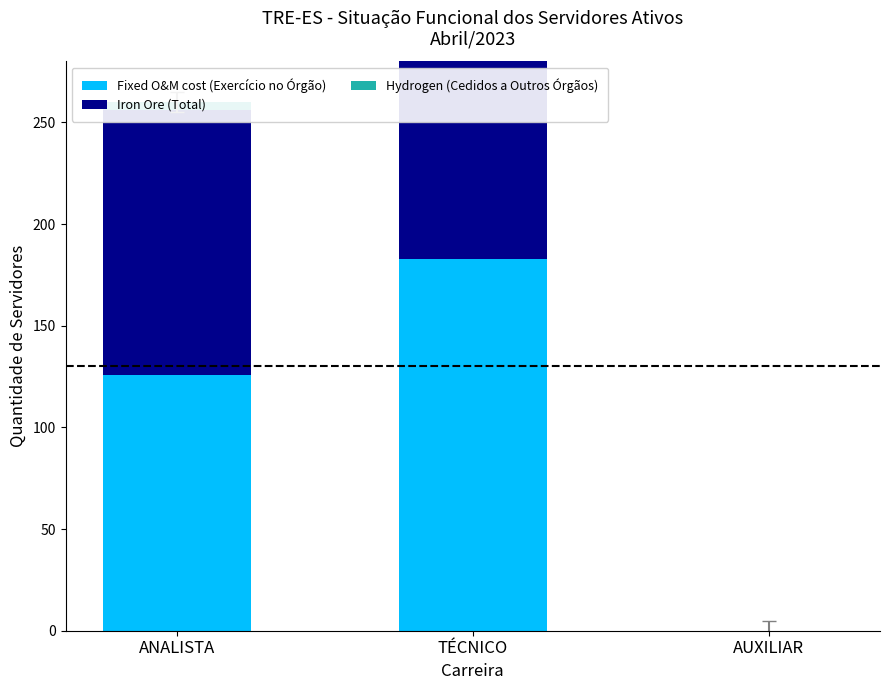

What is the average value of the Iron Ore (Total) series?

108